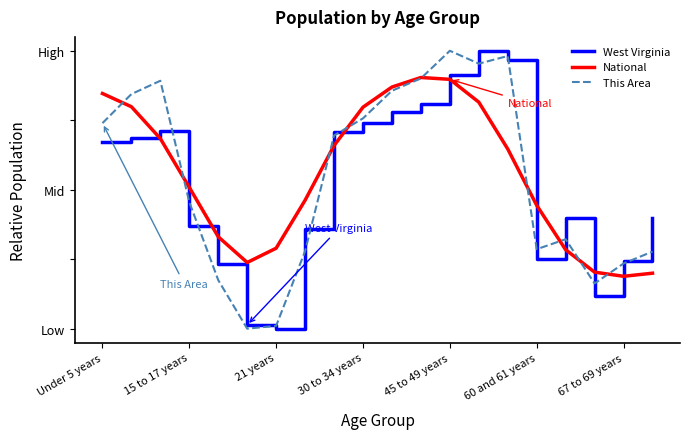

What are all the series names shown in the legend?

West Virginia, National, This Area